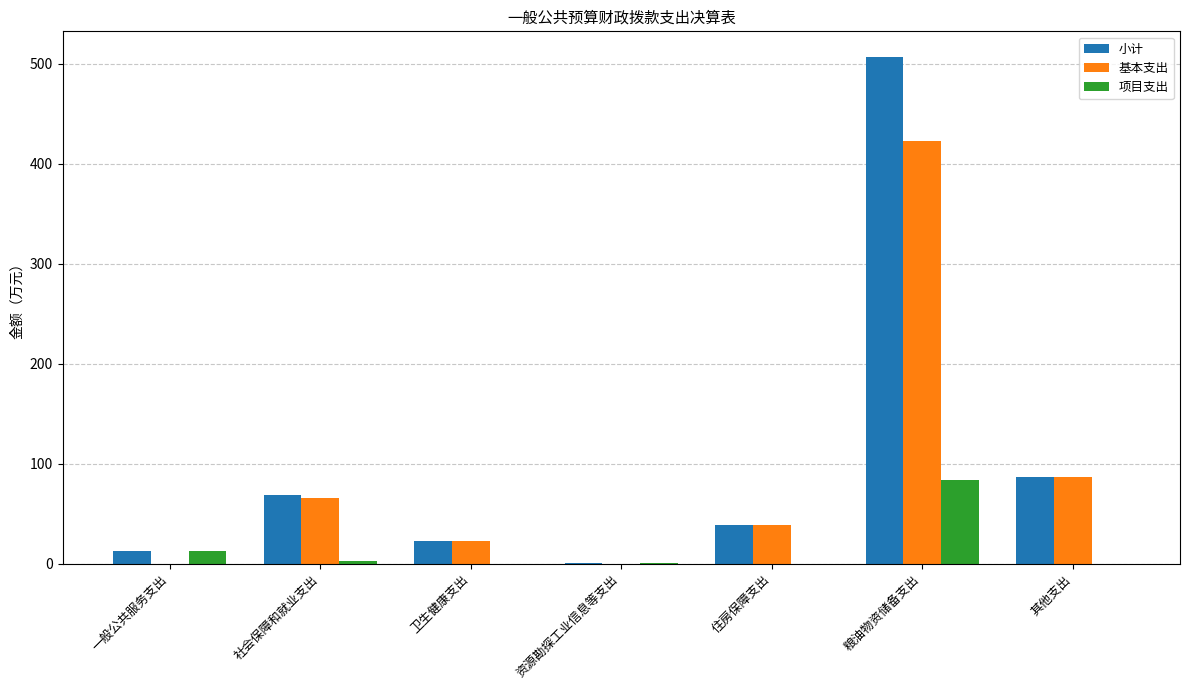

What is the spread (max minus min) of values at 资源勘探工业信息等支出?

0.9